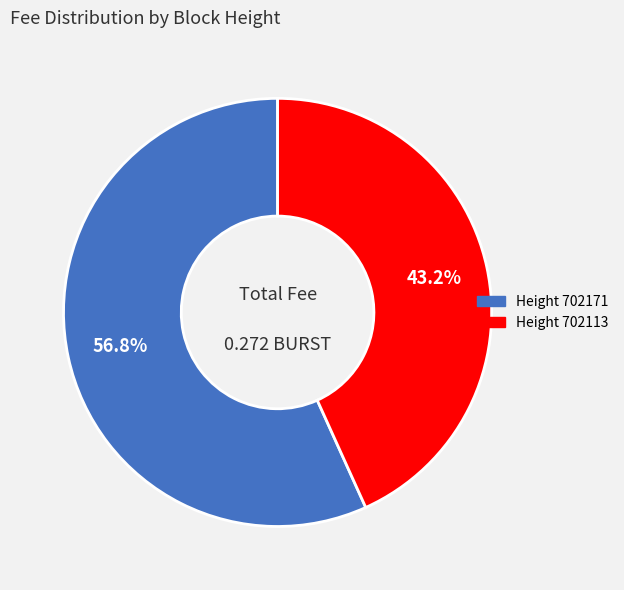

Is there a majority slice in this chart?

Yes